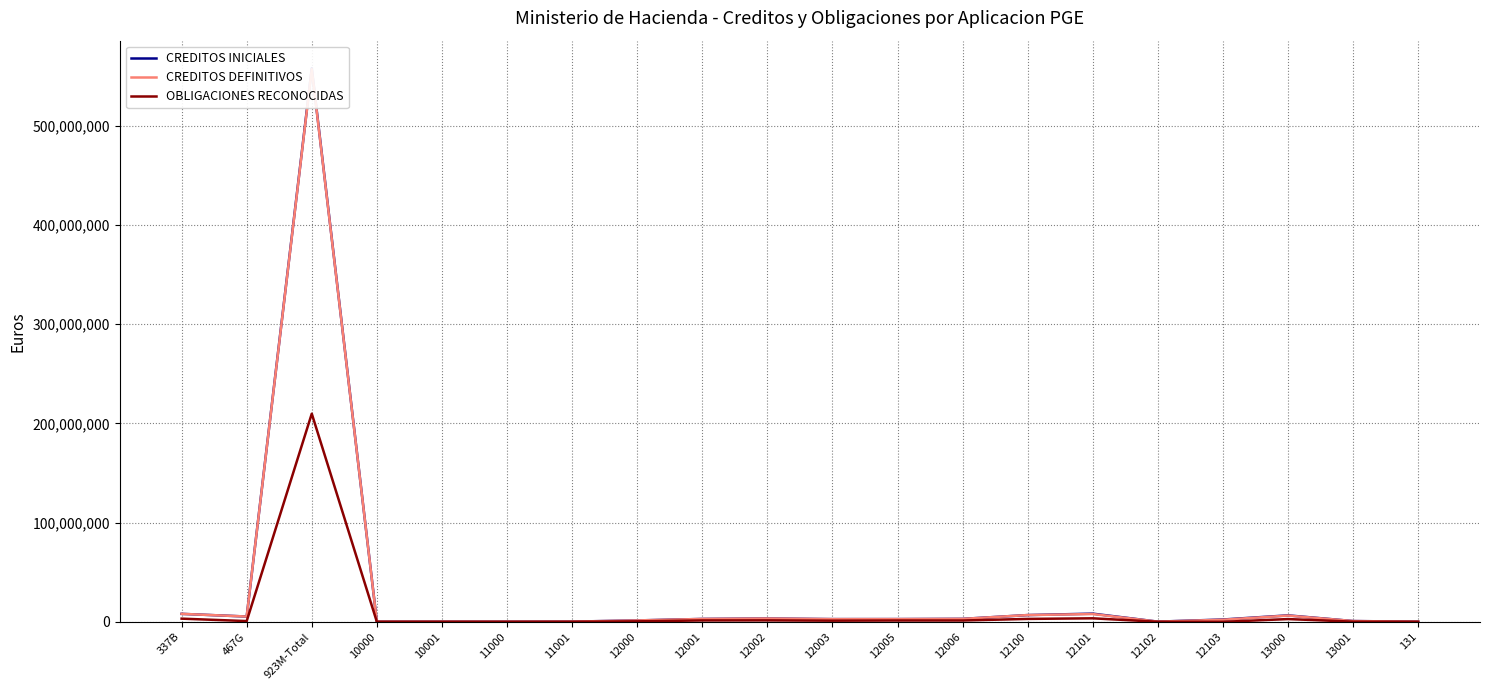

What is the sum of all CREDITOS INICIALES values?

612914390.0